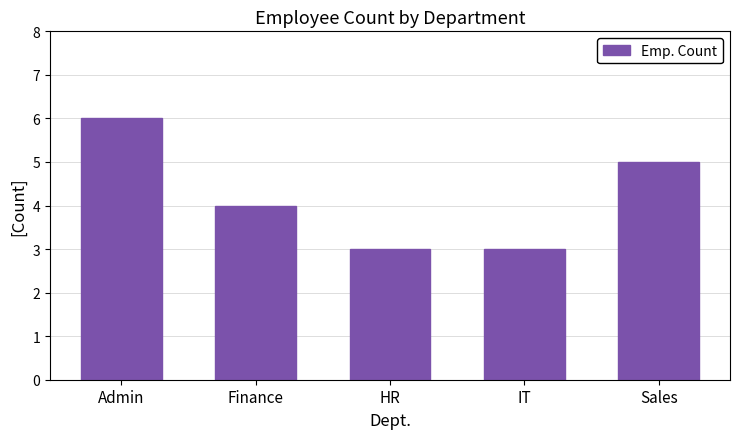

How many distinct data groups are displayed?

1